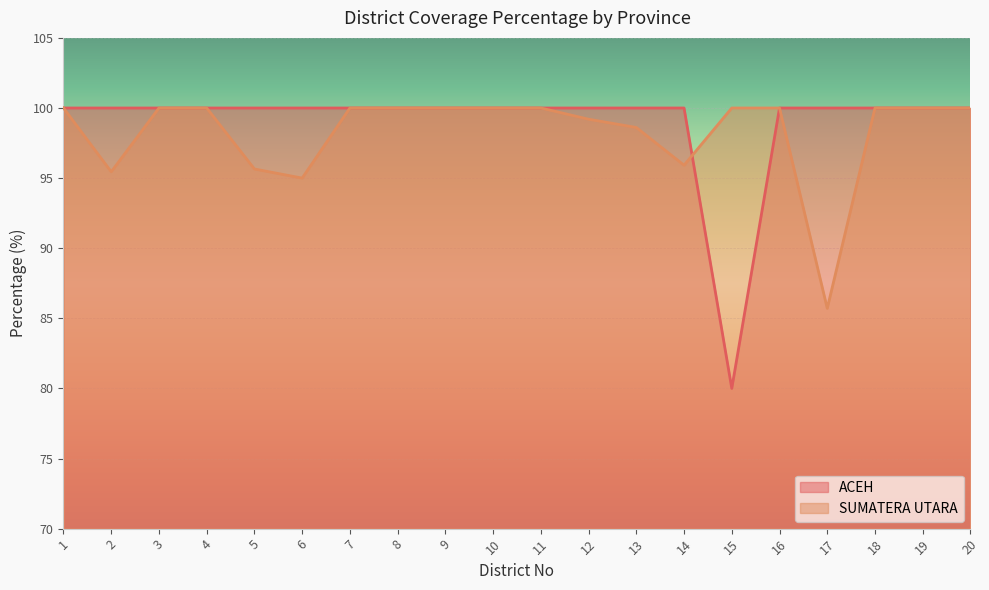

Between 2 and 9, which series saw the biggest shift?

SUMATERA UTARA